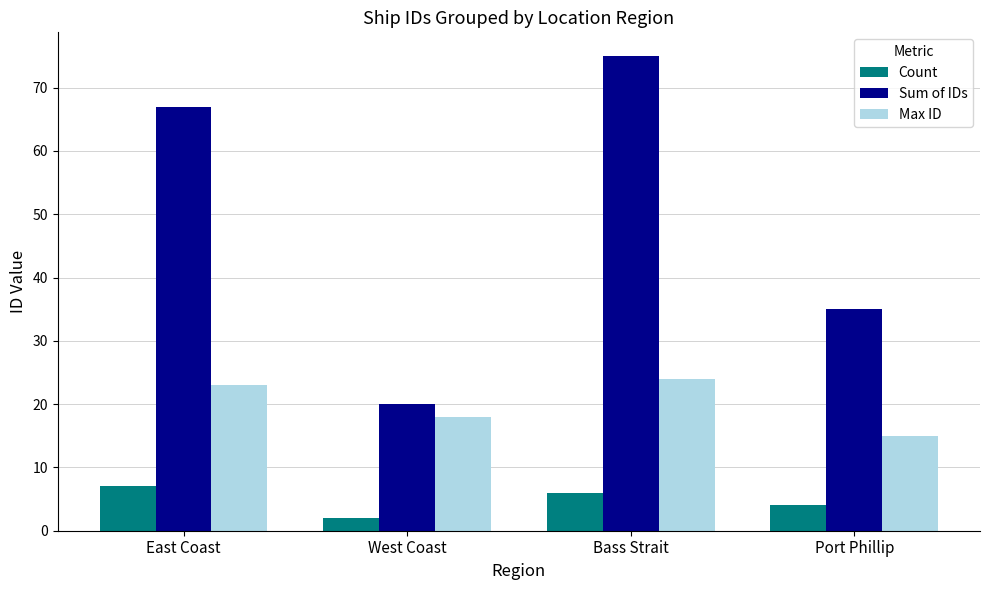

What value does the Sum of IDs series have at Bass Strait, to the nearest 10?

80